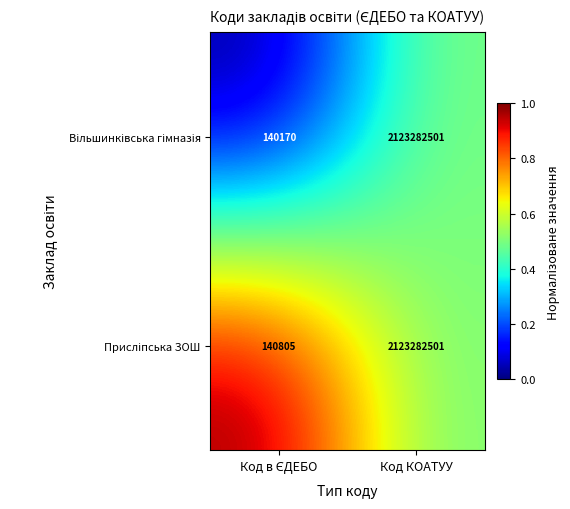

What is the greatest value displayed?

2123282501